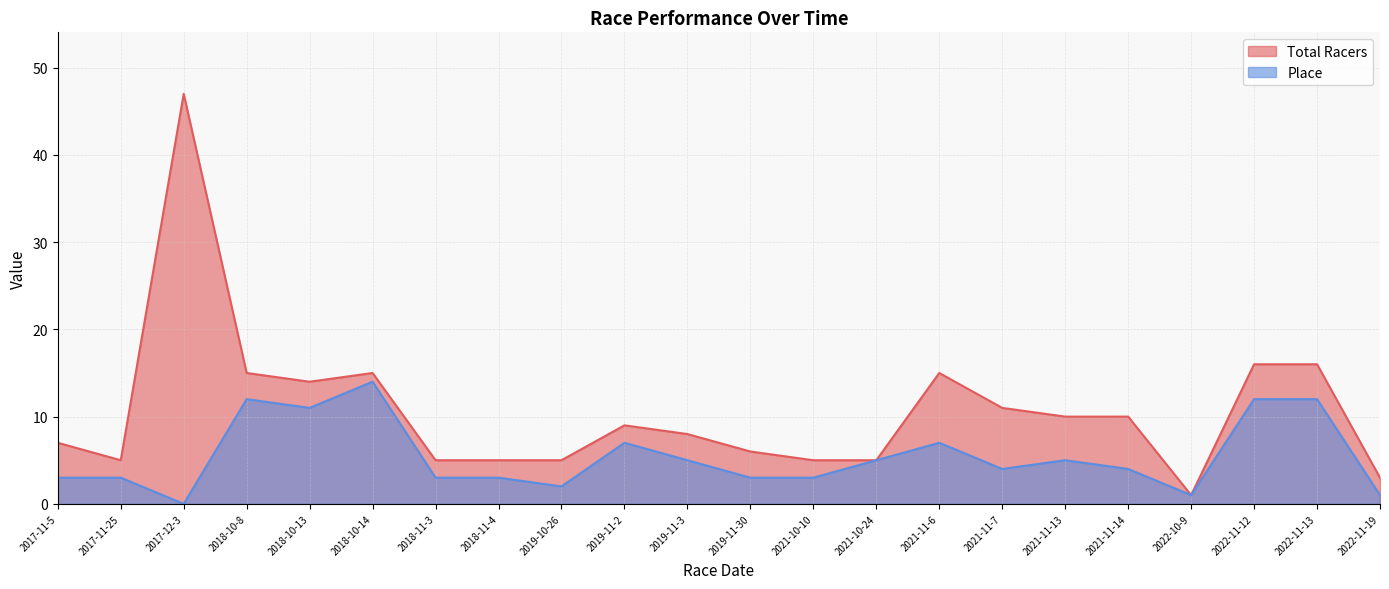

Which series changed the most between 2019-11-2 and 2022-11-13?

Total Racers